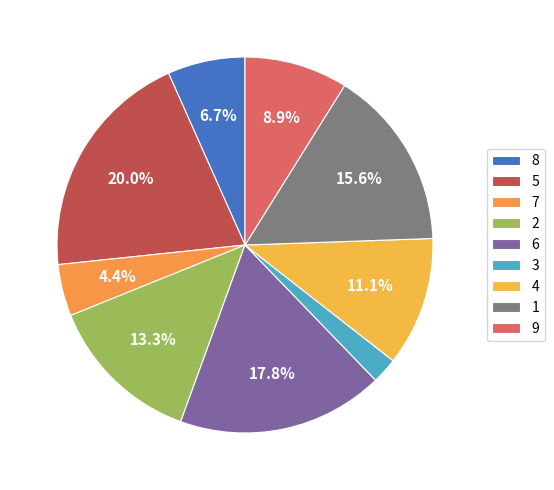

Combined, do 4 and 6 account for over 50%?

No